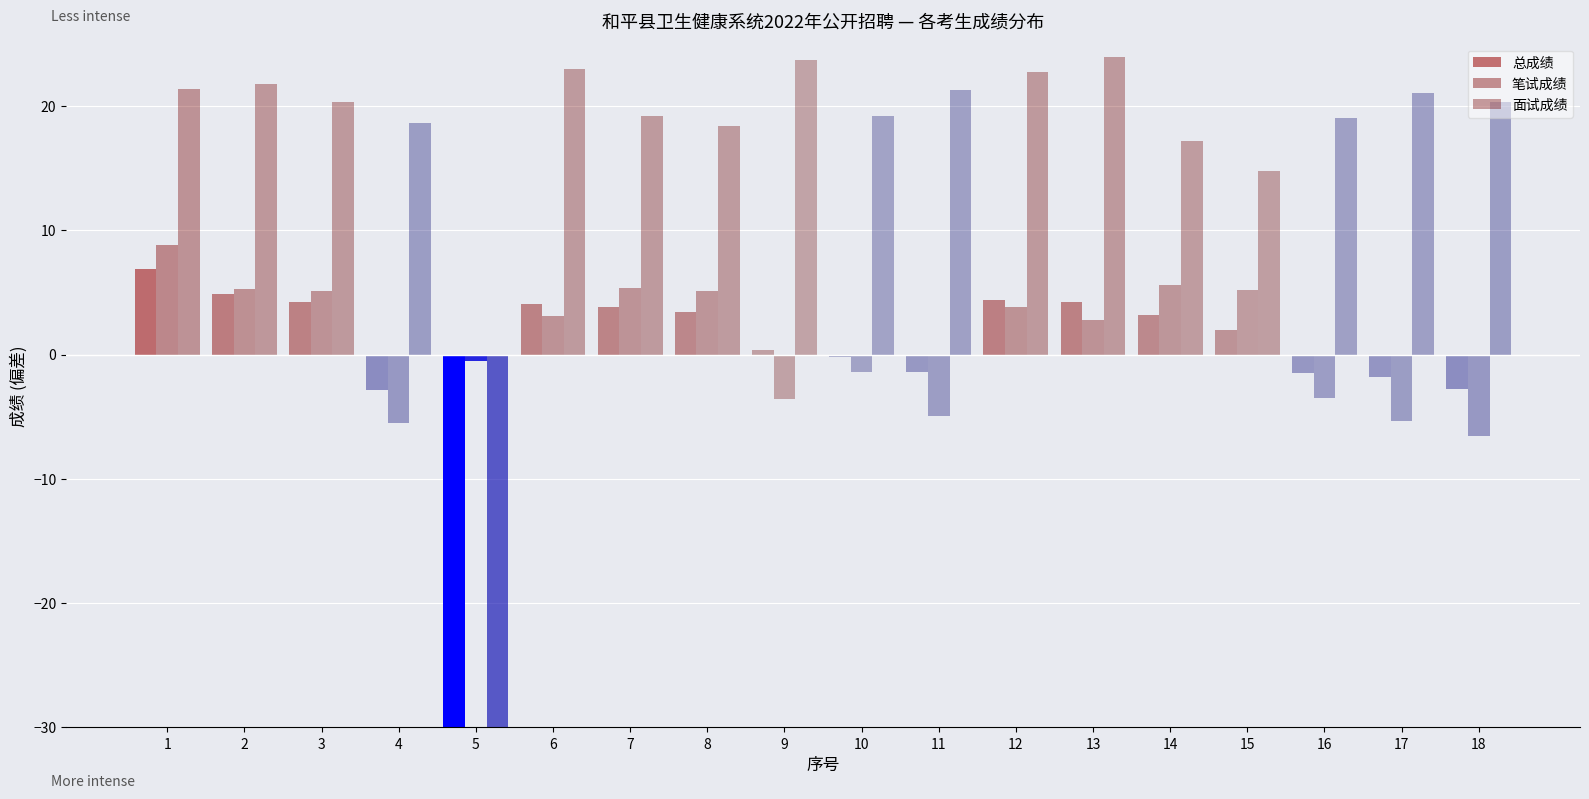

How many series are shown in this chart?

3